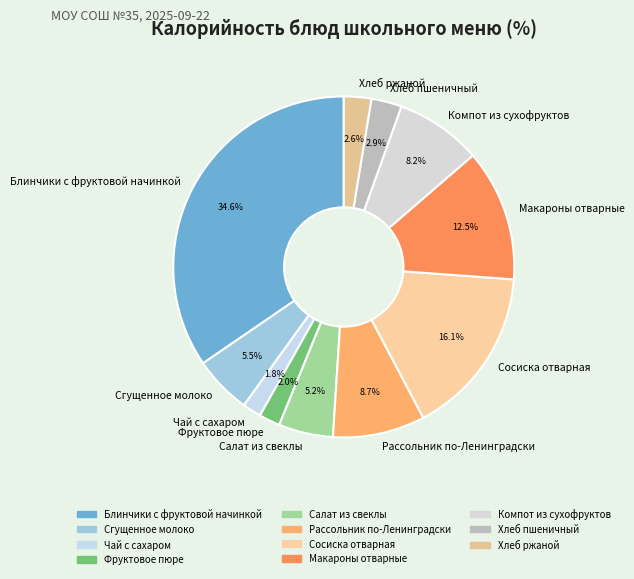

What is the ratio of the value at Чай с сахаром to the value at Фруктовое пюре?

0.9